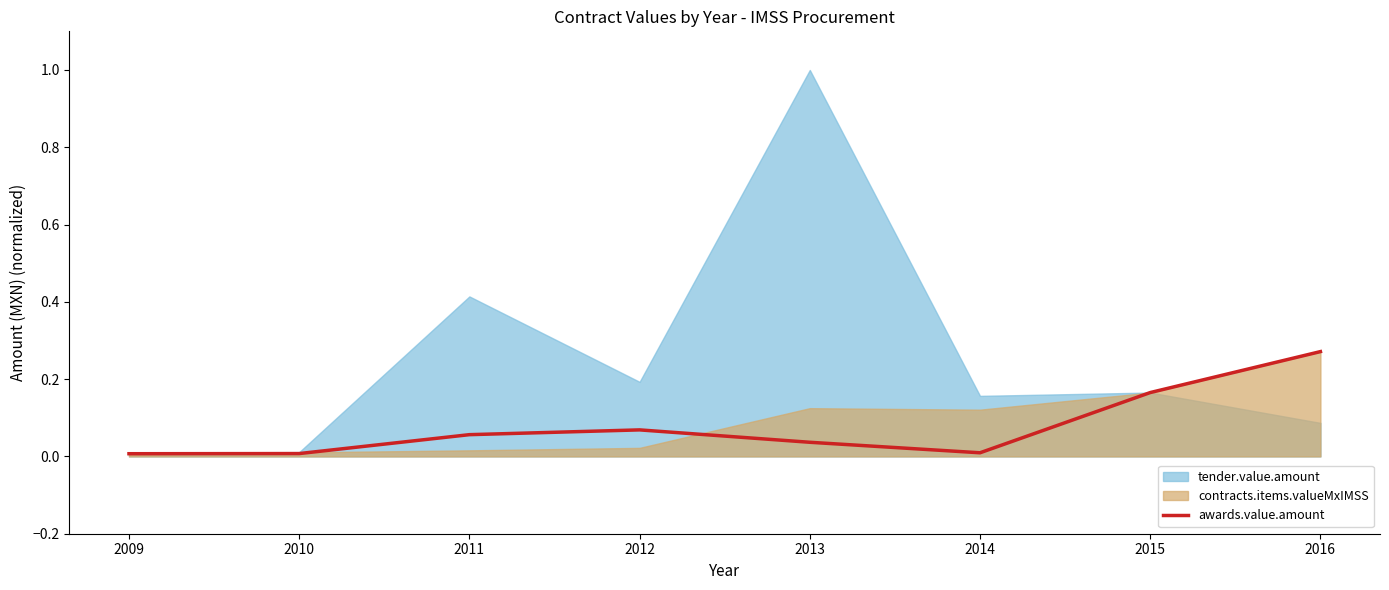

The awards.value.amount series shows 0.0 at 2014. True or false?

True